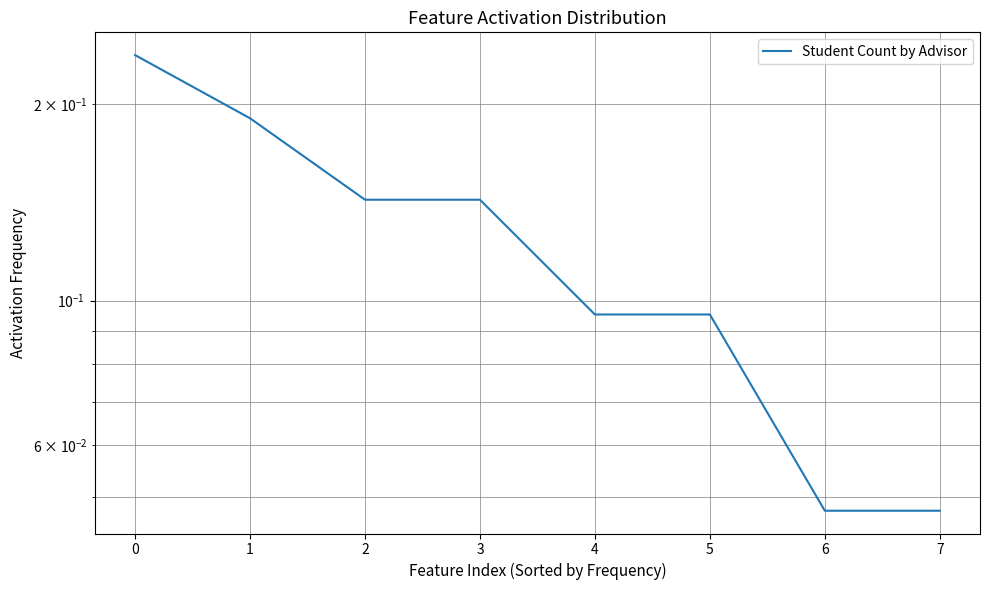

What is the difference between the maximum and second lowest values?

0.2